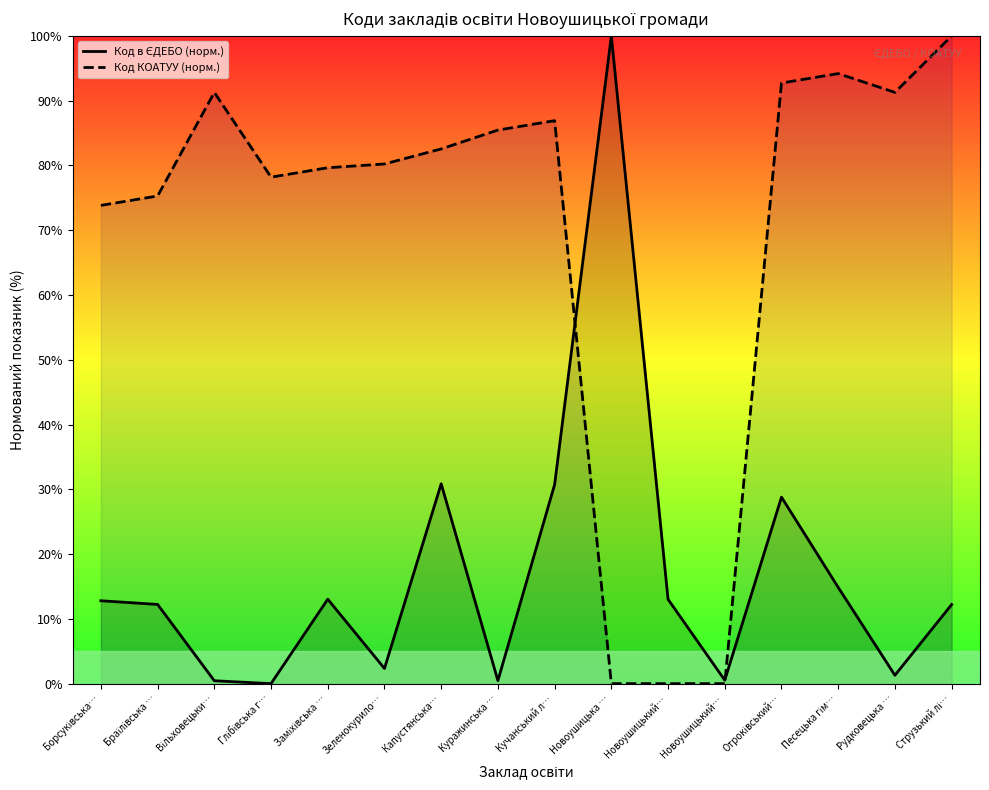

Is it true that Код КОАТУУ (норм.) equals -61.1 at Новоушицький…?

False